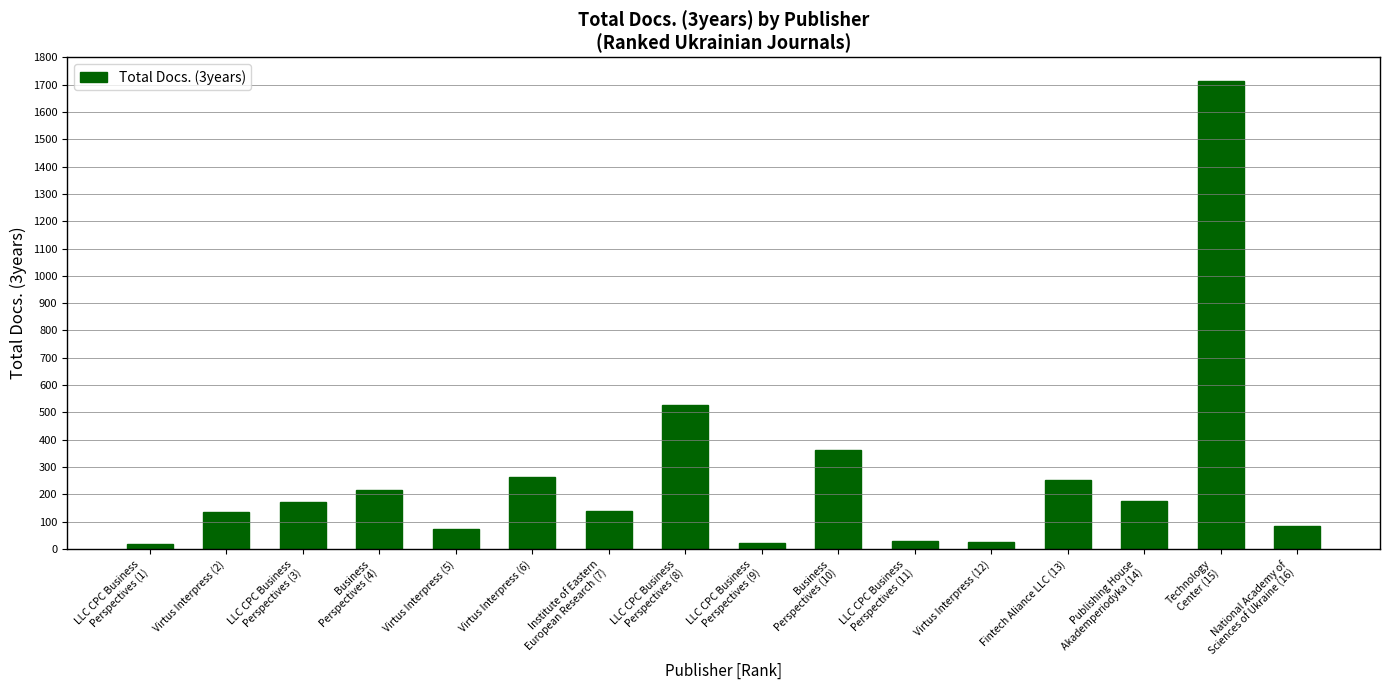

What is the change in value from LLC CPC Business
Perspectives (1) to Virtus Interpress (5)?

+56